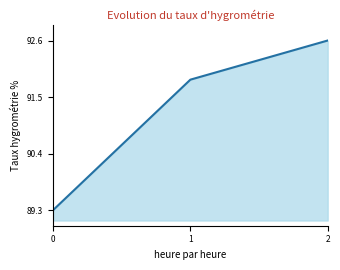

The value at 0 is 1. True or false?

False